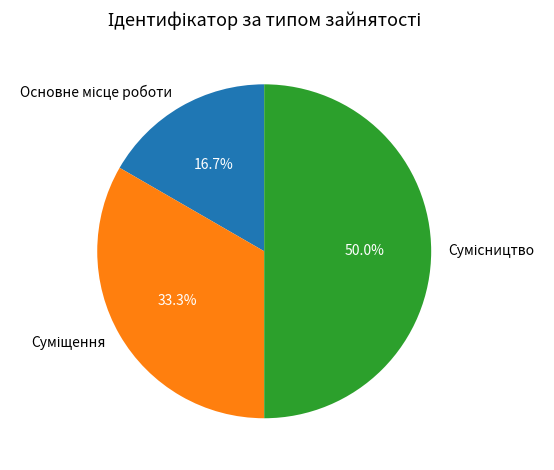

To the nearest percent, what is the average slice percentage?

33%